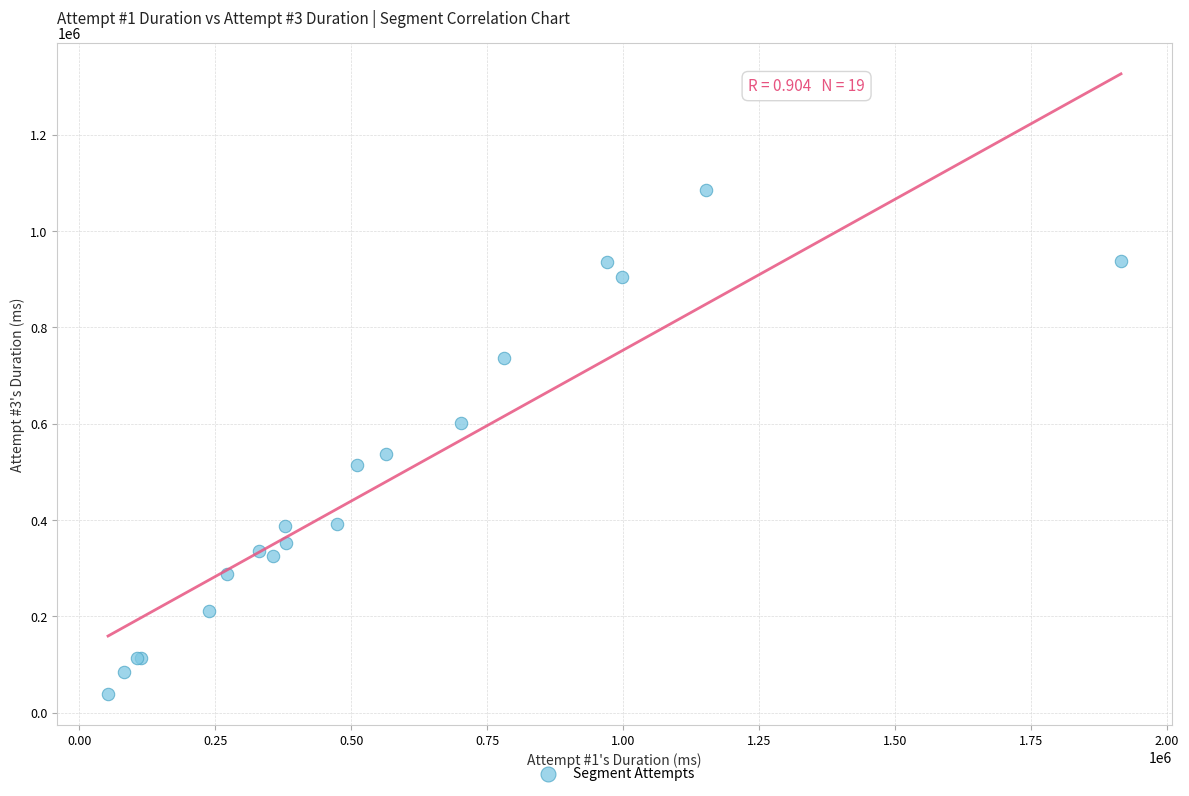

What Y value in the scatter plot is closest to 562348?

538040